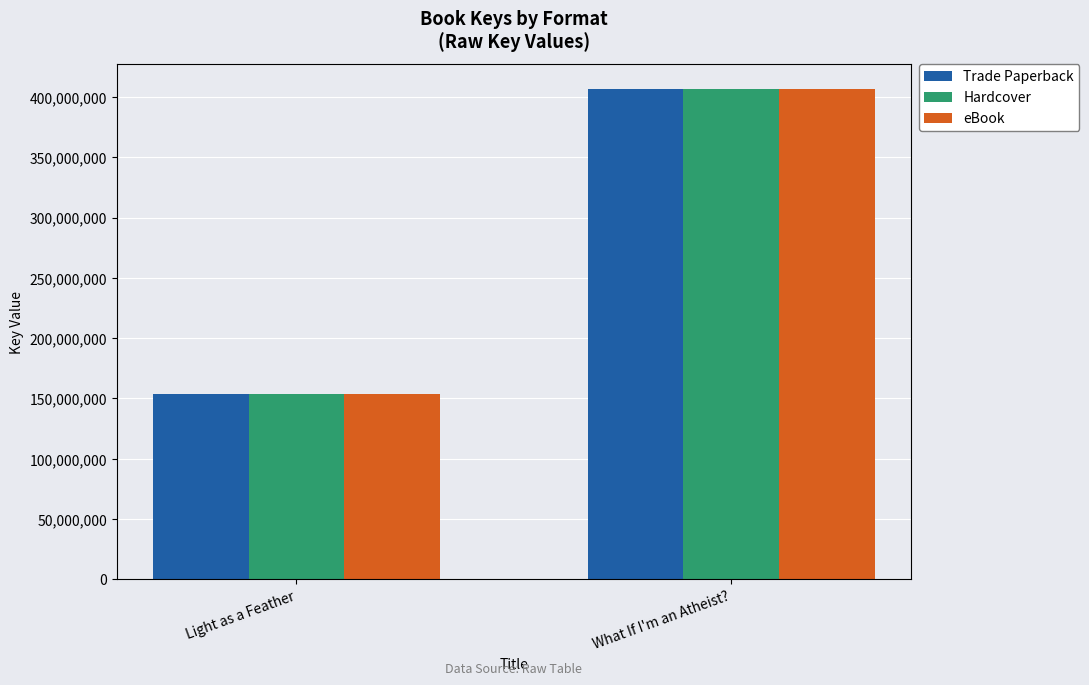

What is the total value across all series at What If I'm an Atheist??

1220708817